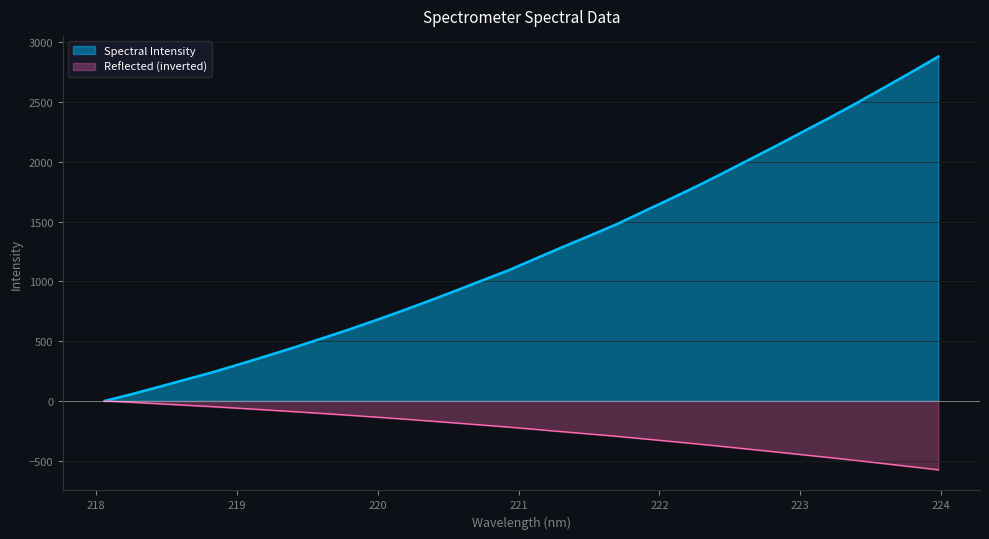

How many data points does each series have?

32